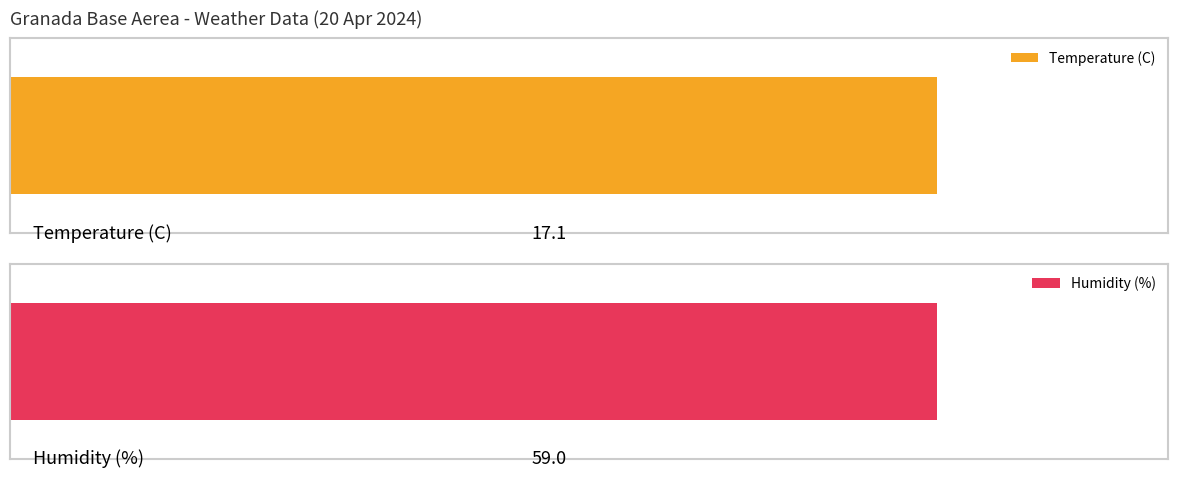

Rank the series by their maximum value, from lowest to highest.

Temperature (C), Humidity (%)